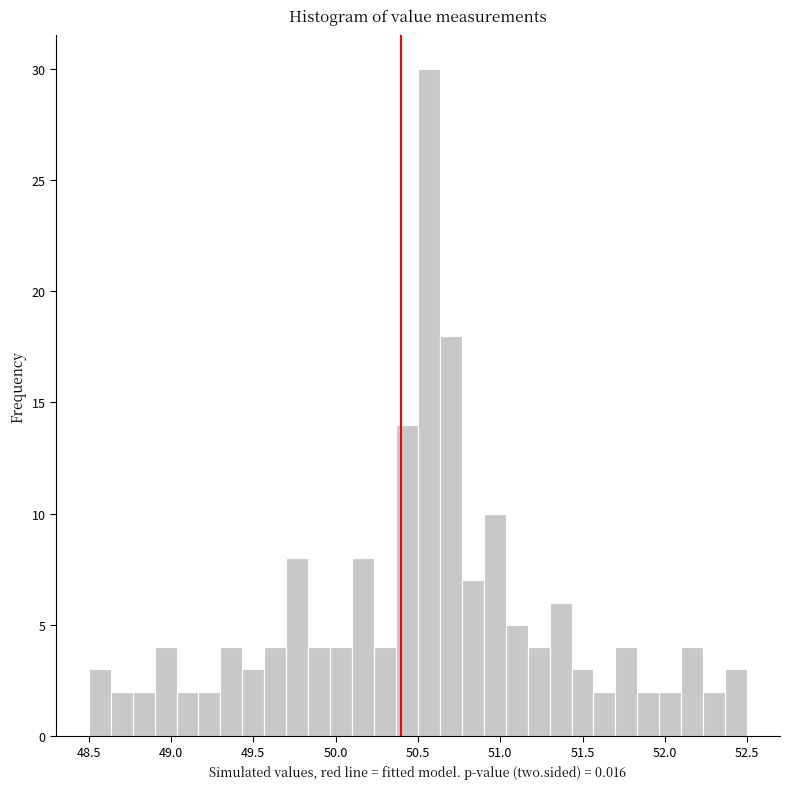

Read against the x-axis, roughly where is the centre of the tallest bar?

50.55